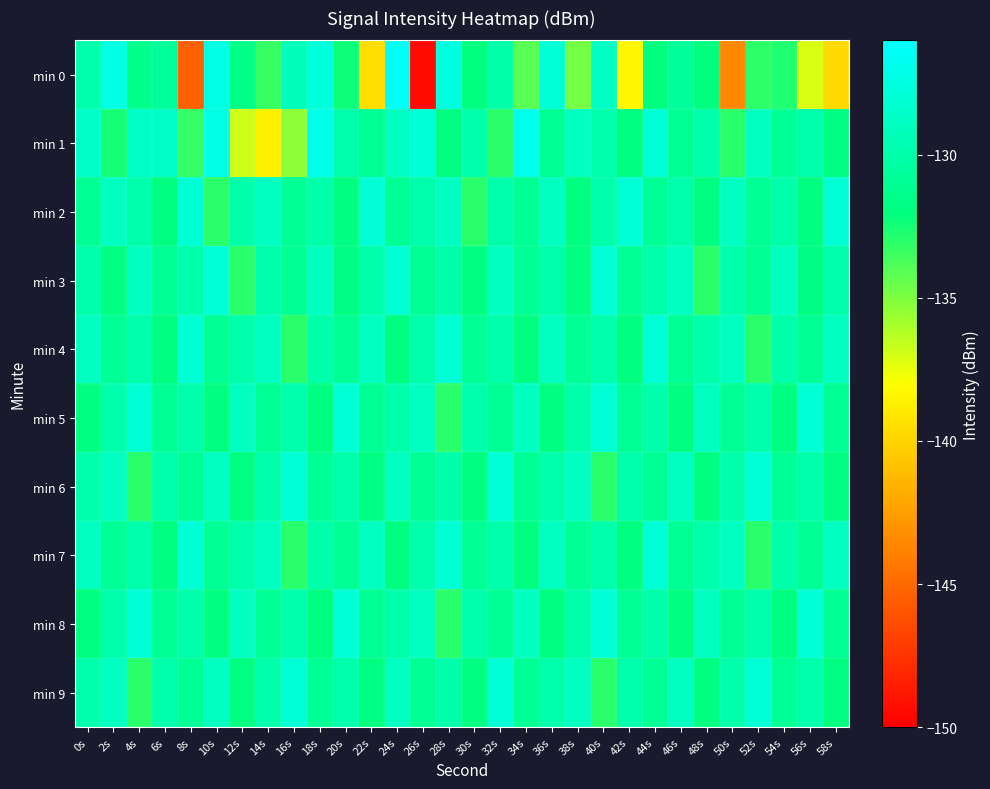

List the series in order of their peak value, highest first.

min 0, min 1, min 2, min 3, min 4, min 5, min 6, min 7, min 8, min 9